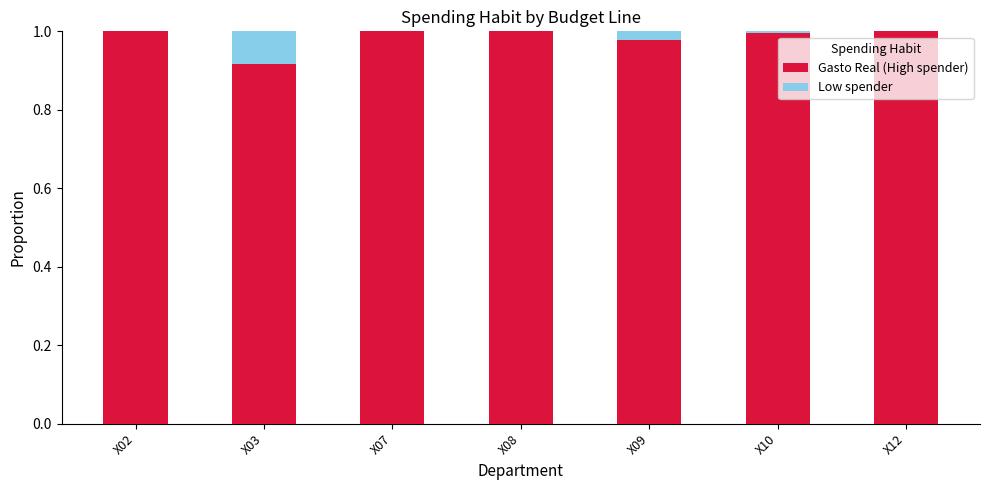

What are all the series names shown in the legend?

Gasto Real (High spender), Low spender